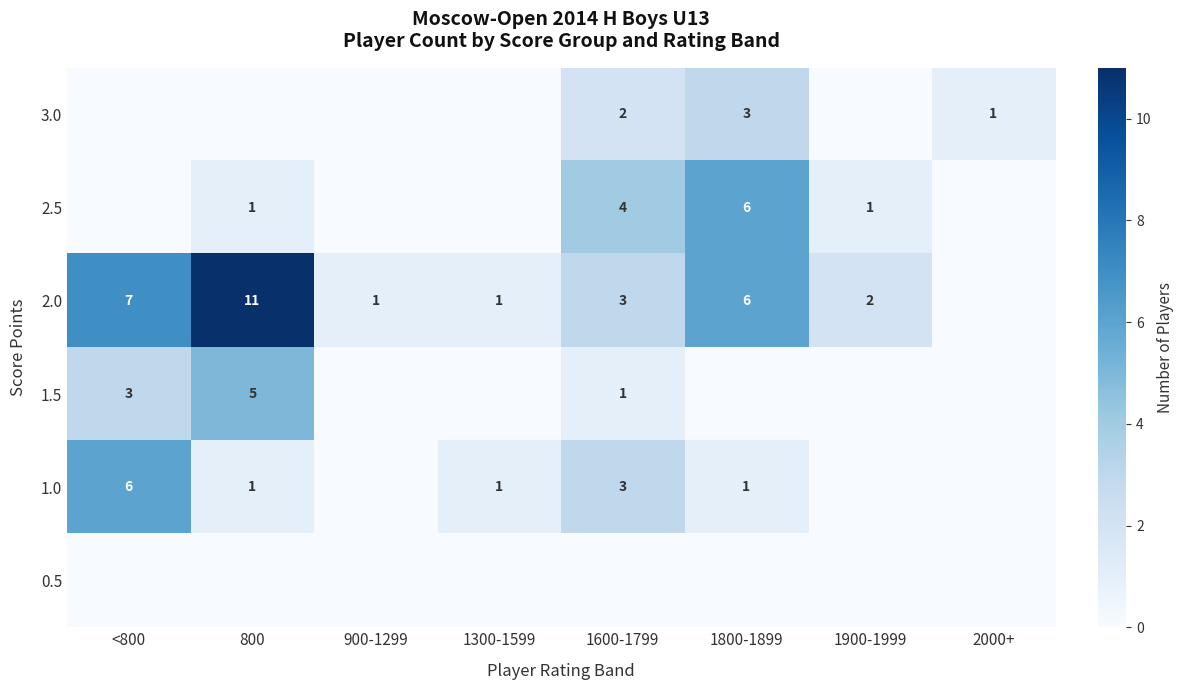

True or false: 1.0 has a value of 10 at <800.

False